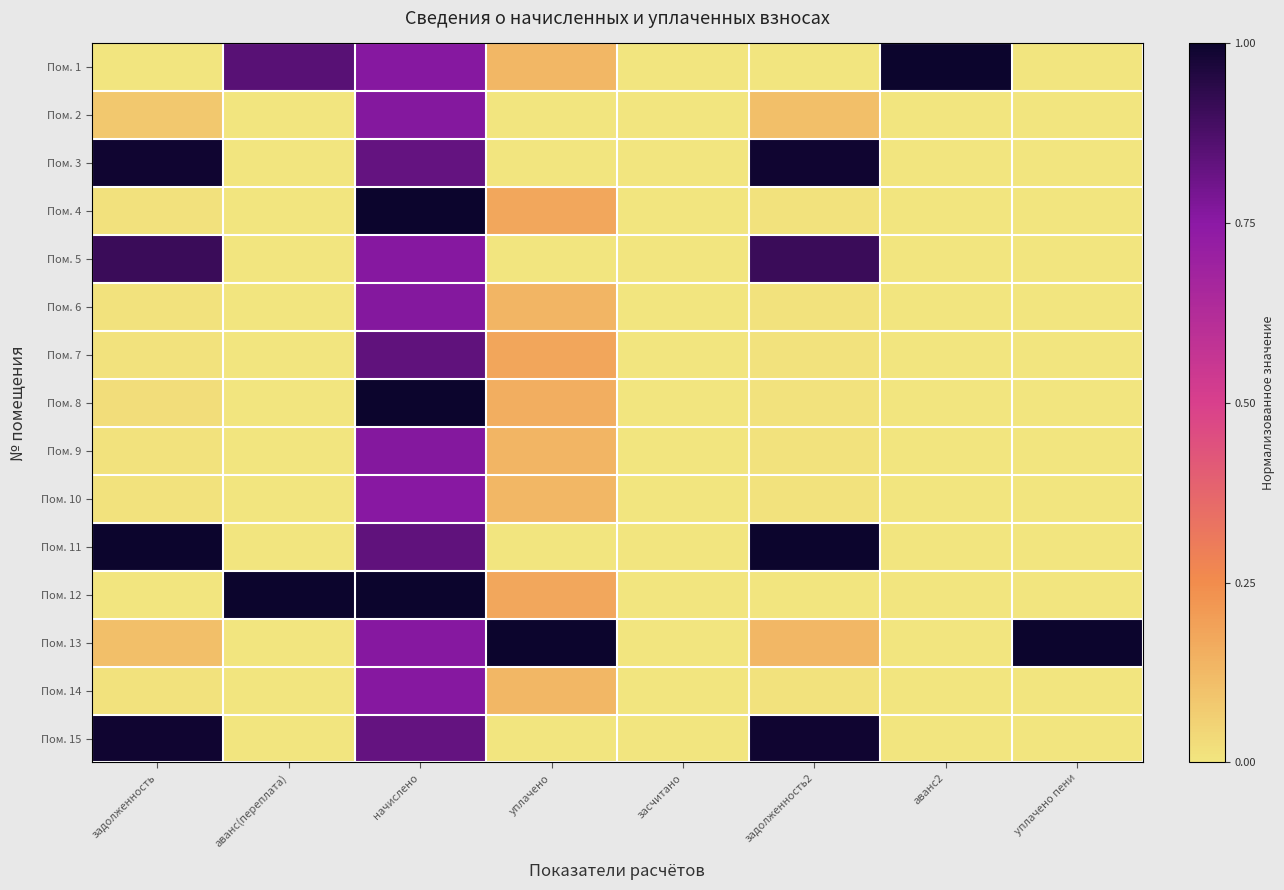

What is the total value across all series at задолженность?

4.2